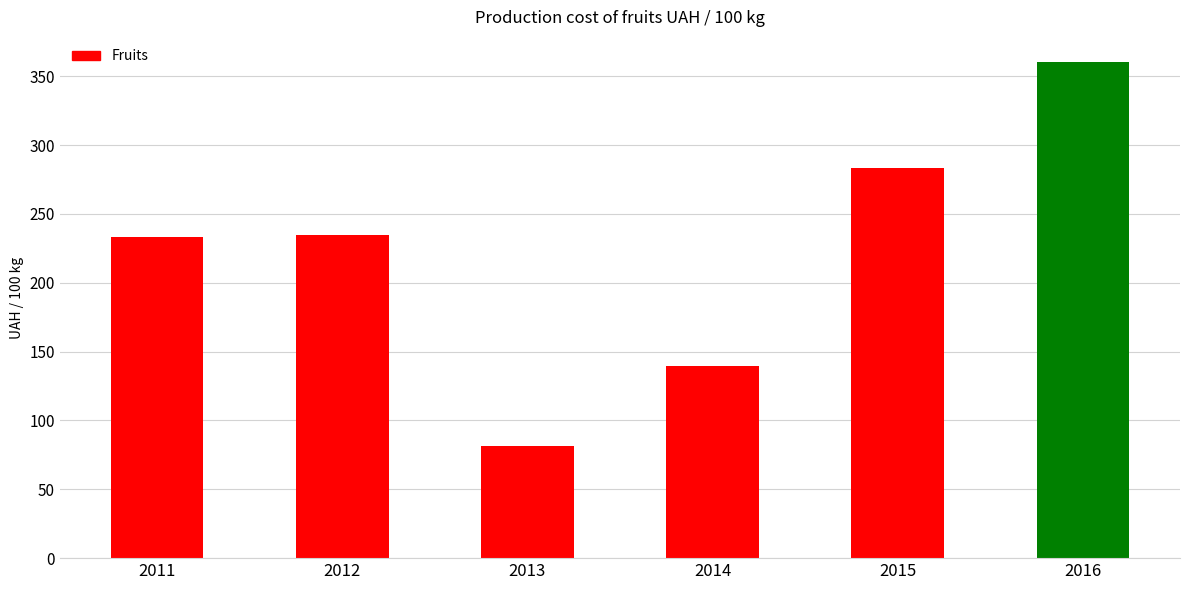

At which category does the chart reach its peak across all series?

2016